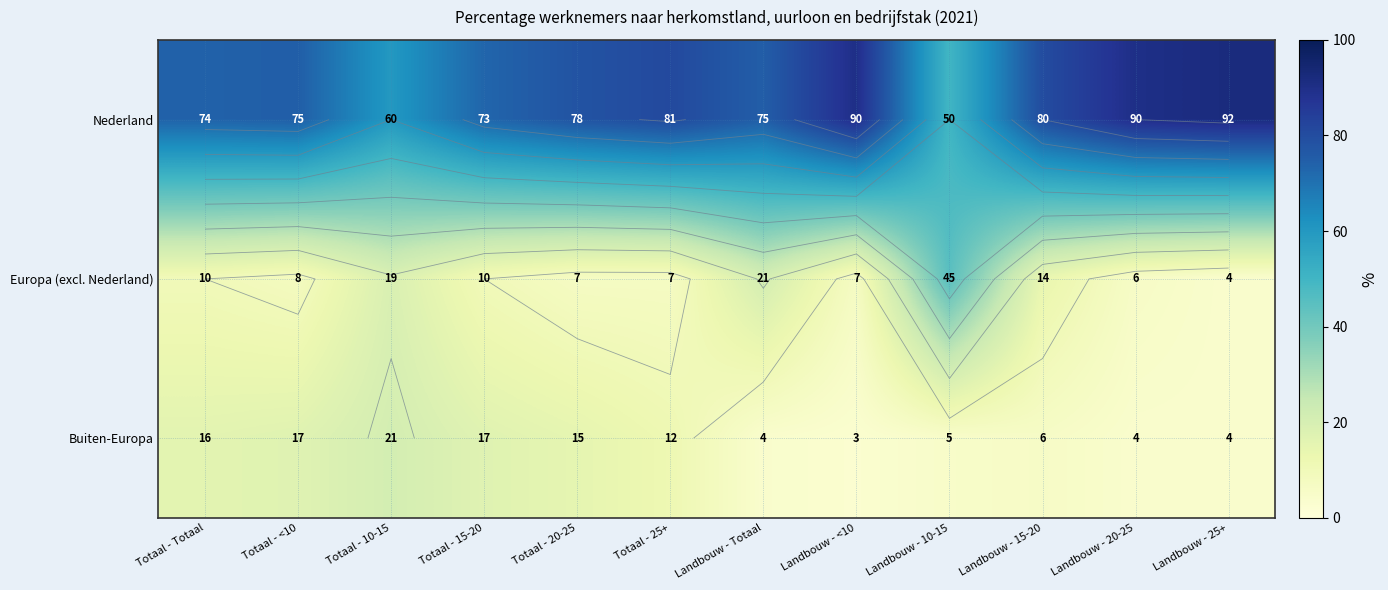

Is it true that Buiten-Europa equals 4 at Landbouw - 25+?

True